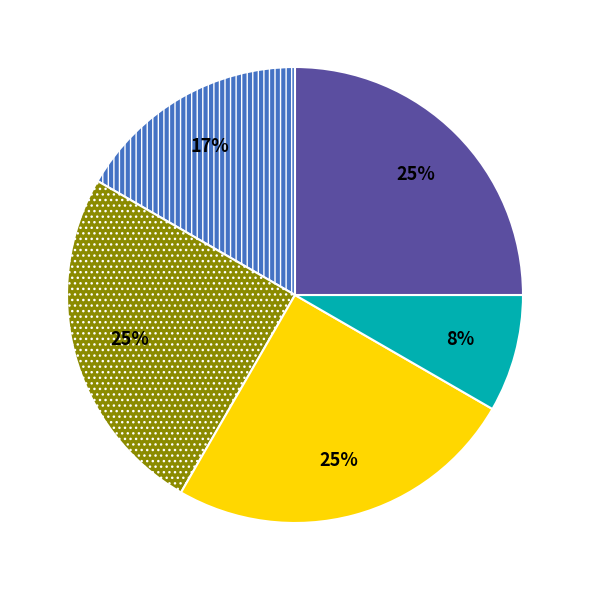

To the nearest percent, what is the average slice percentage?

20%